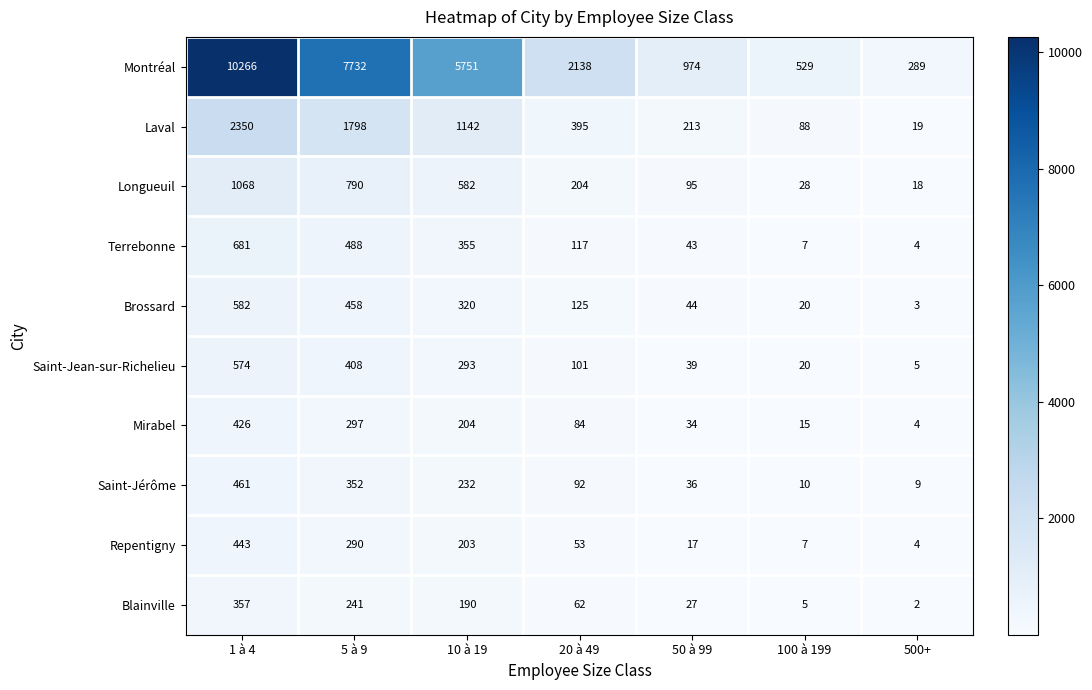

What is the difference between the Saint-Jean-sur-Richelieu values at 100 à 199 and 10 à 19?

273